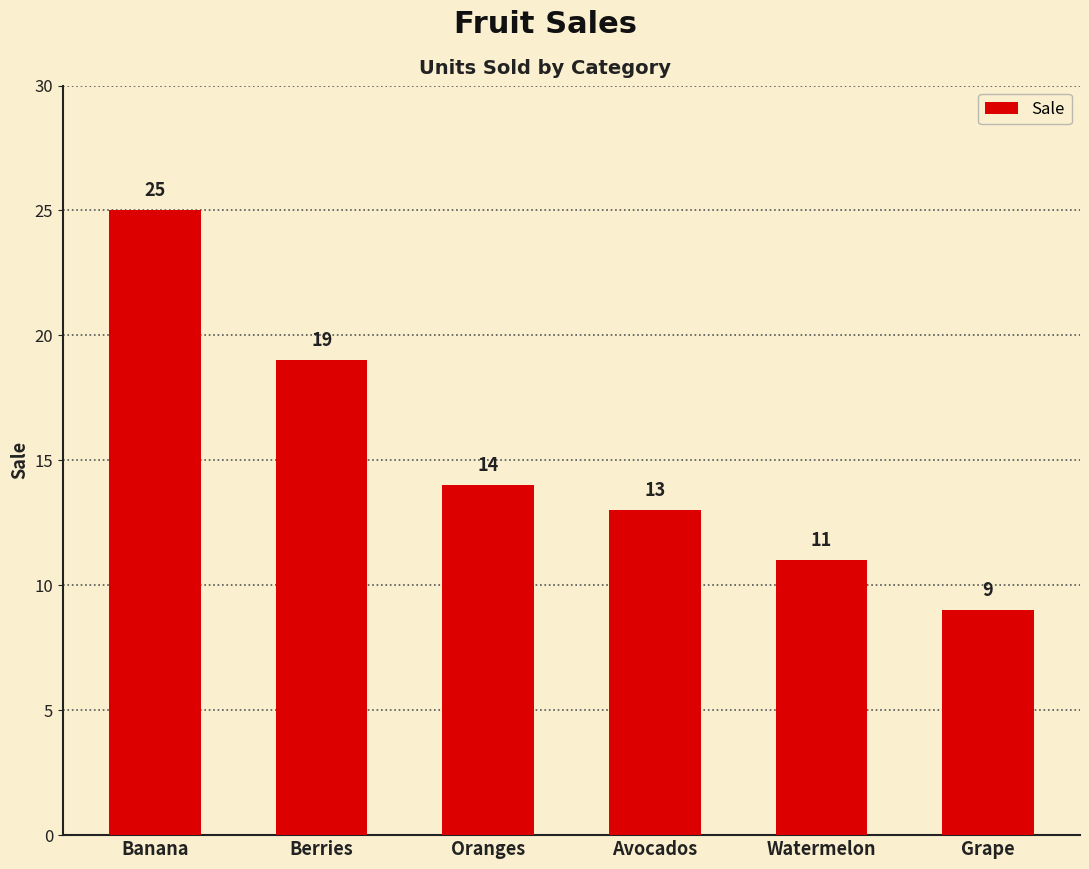

At which label is the value closest to 17?

Berries